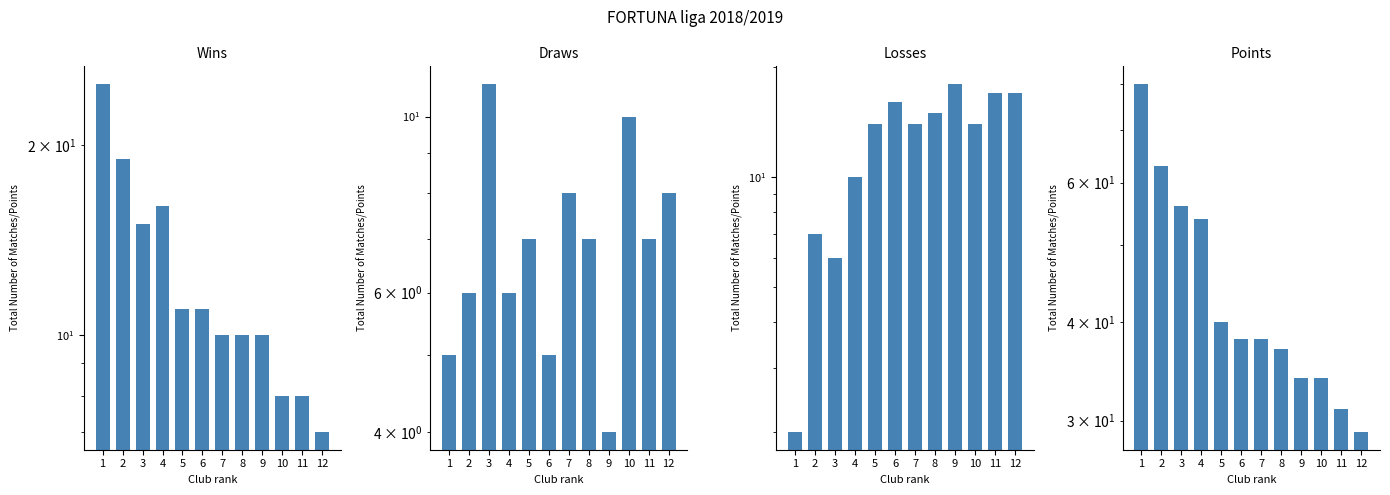

How many data points in Losses are above 14?

5